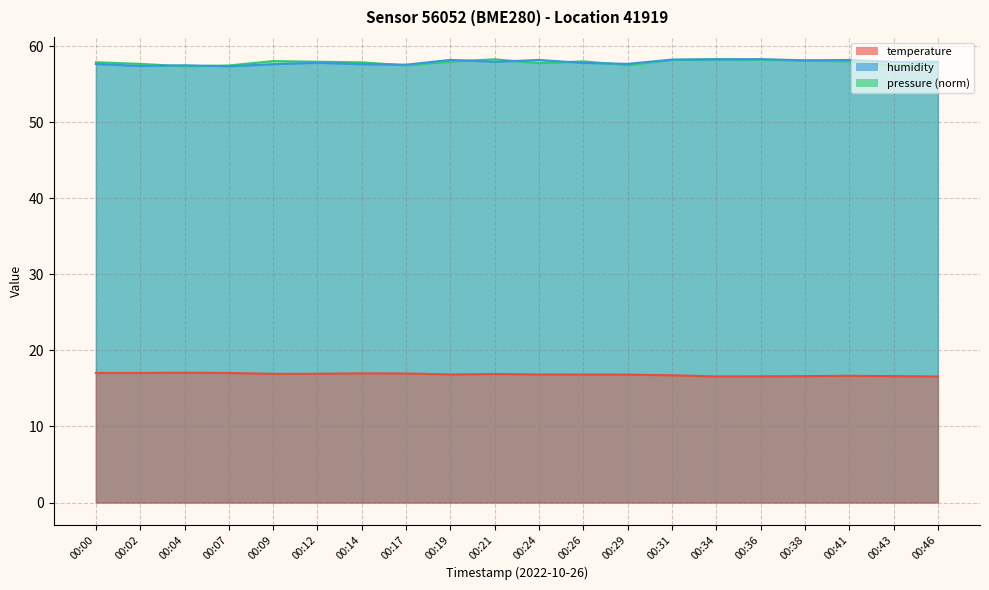

What is the value of the humidity point at the 16th from the left?

58.3